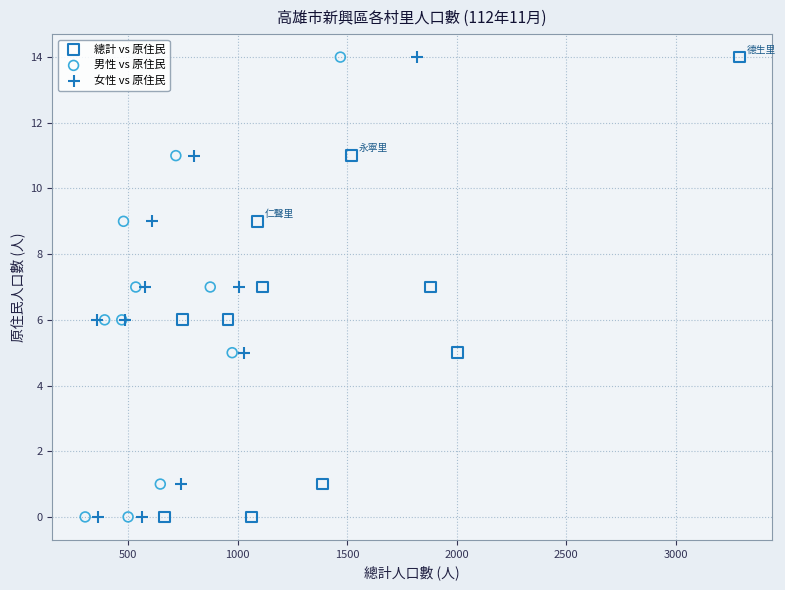

What are all the series names shown in the legend?

總計 vs 原住民, 男性 vs 原住民, 女性 vs 原住民